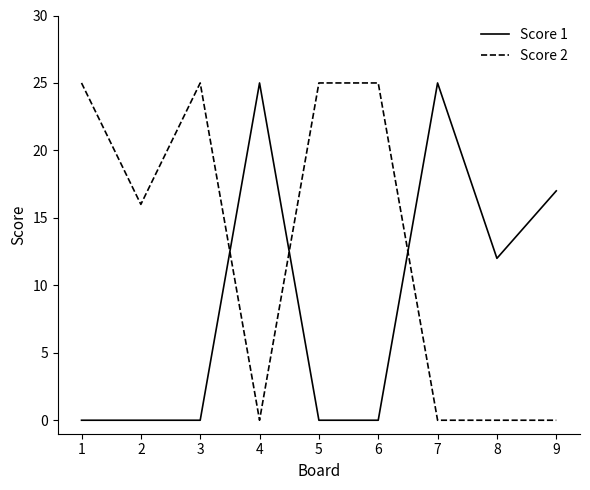

What is the greatest value displayed?

25